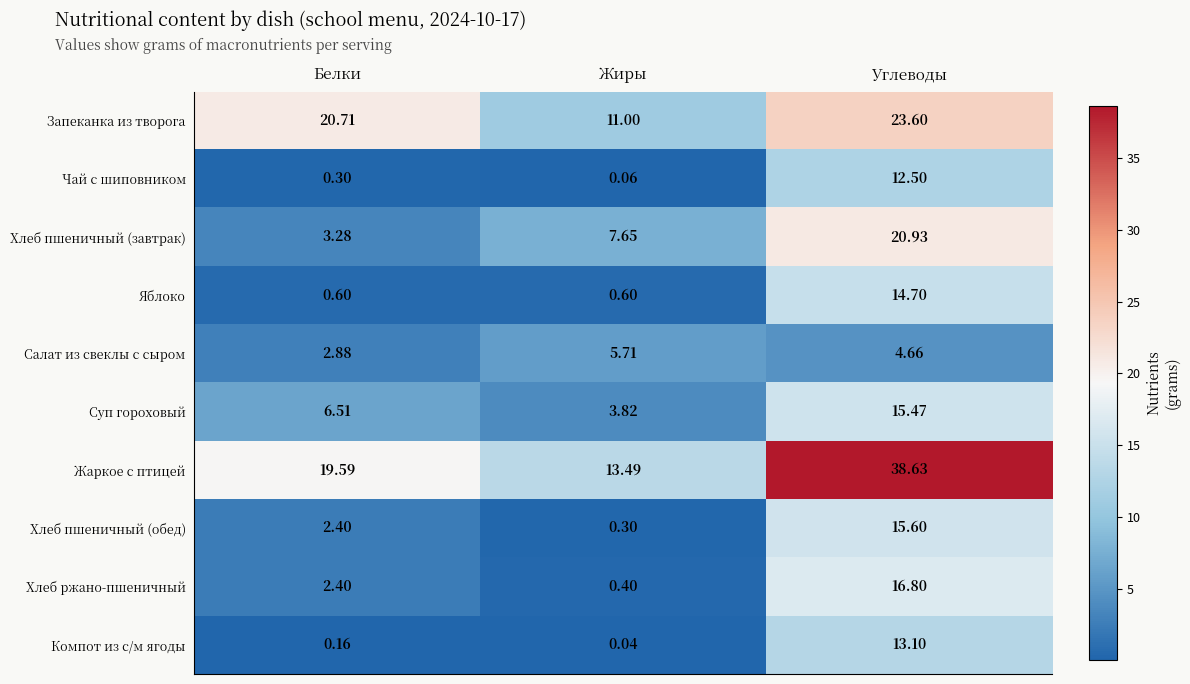

Between Белки and Углеводы, which series saw the biggest shift?

Жаркое с птицей